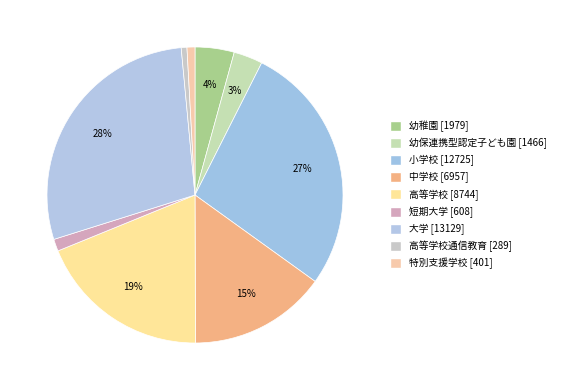

Is there any slice that represents more than half of the pie?

No